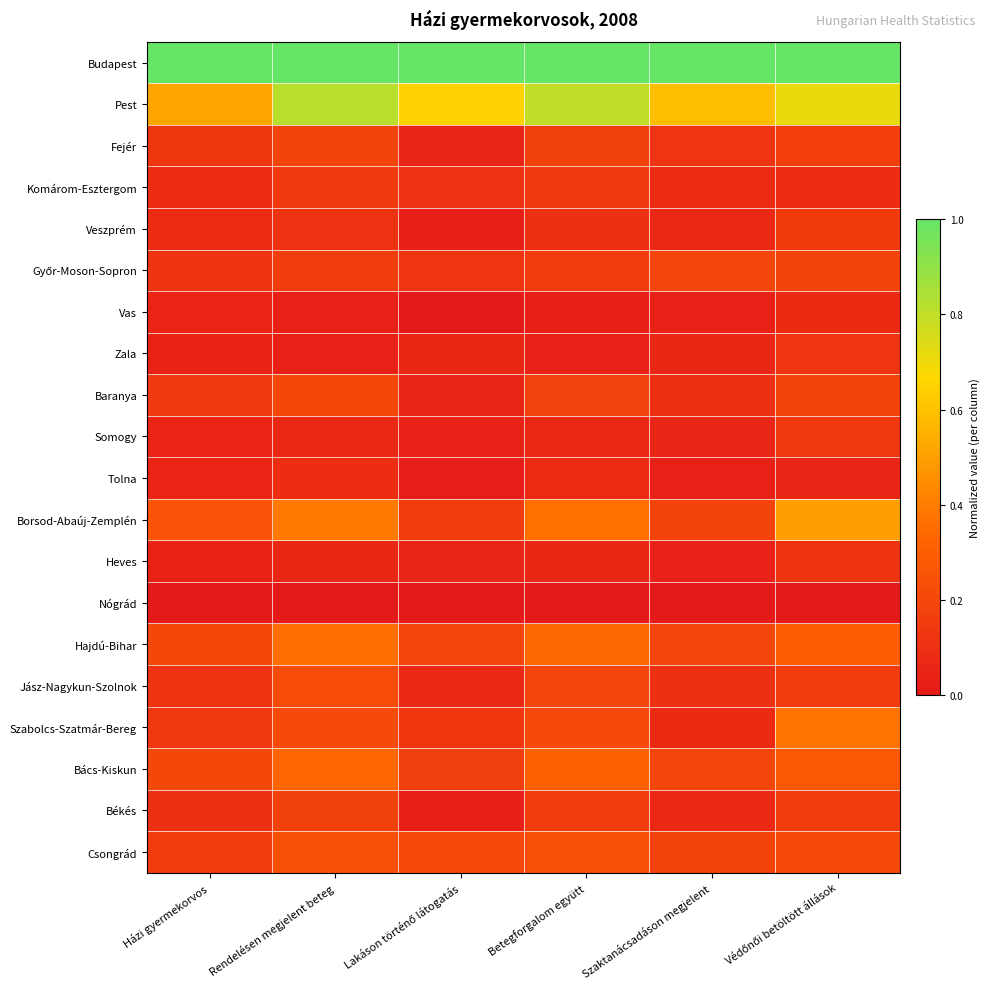

What is the total value across all series at Szaktanácsadáson megjelent?

3.4